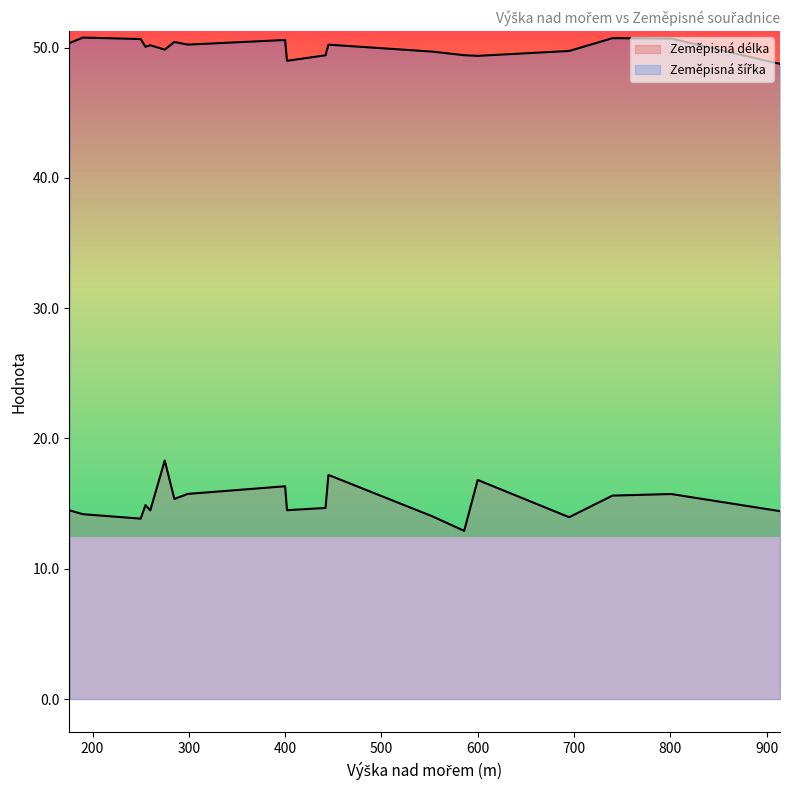

True or false: Zeměpisná délka and Zeměpisná šířka intersect in this chart.

False